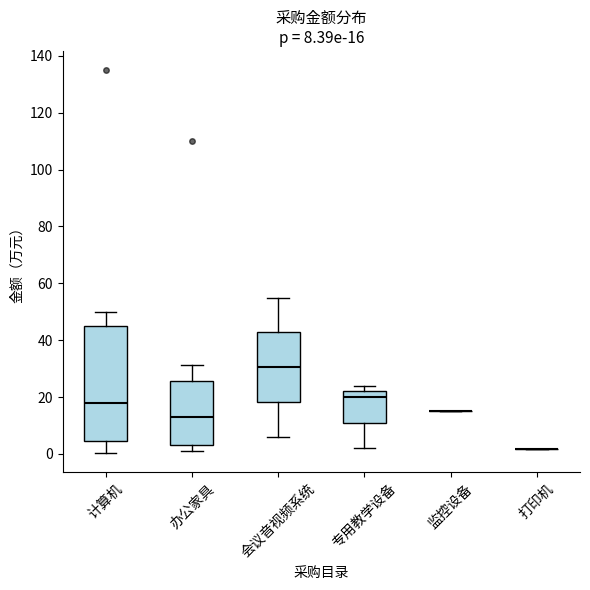

Which box is the tallest, from its lower edge to its upper edge?

计算机